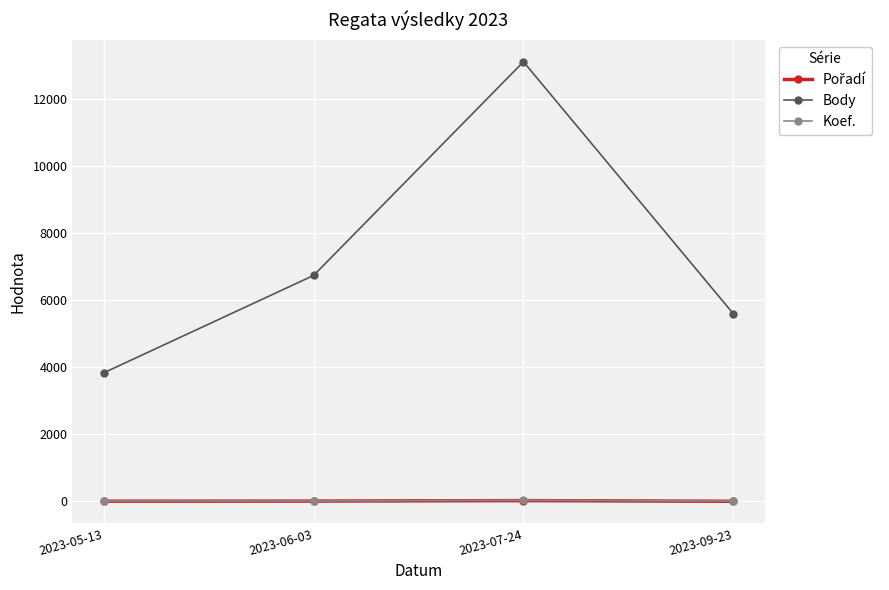

True or false: Body and Koef. intersect in this chart.

False